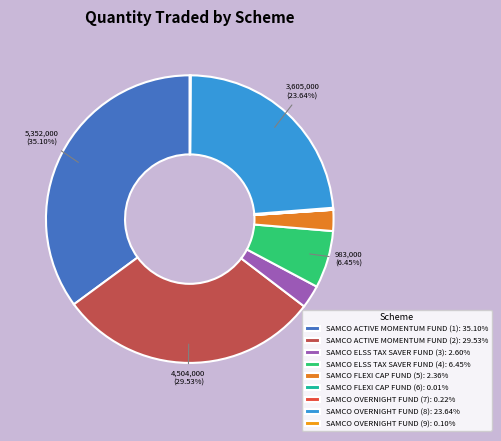

What percentage is NOT represented by SAMCO OVERNIGHT FUND (9)?

99.9%